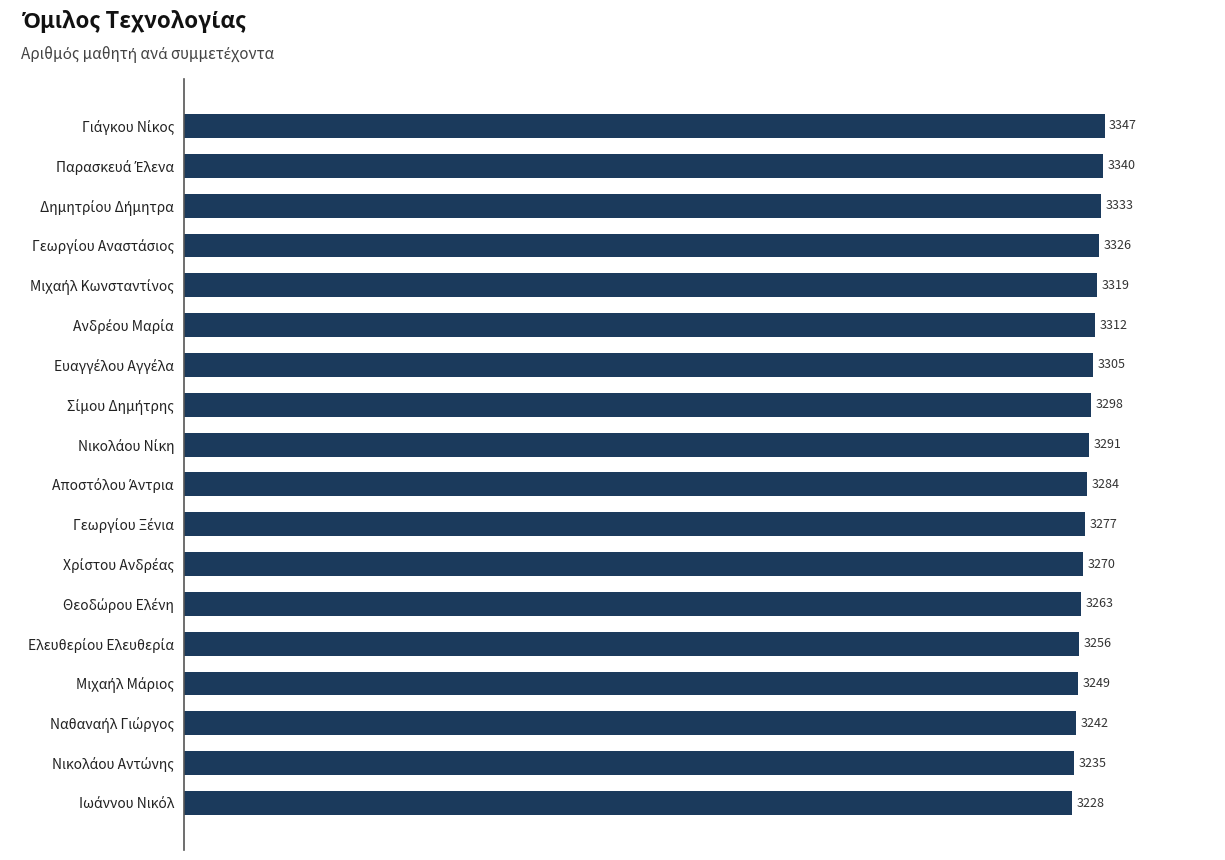

What is the average value?

3288